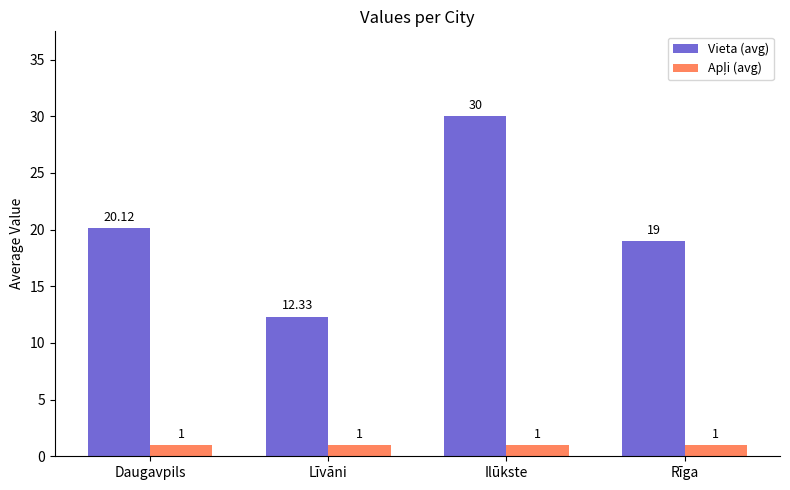

How many bars are there in each group?

2